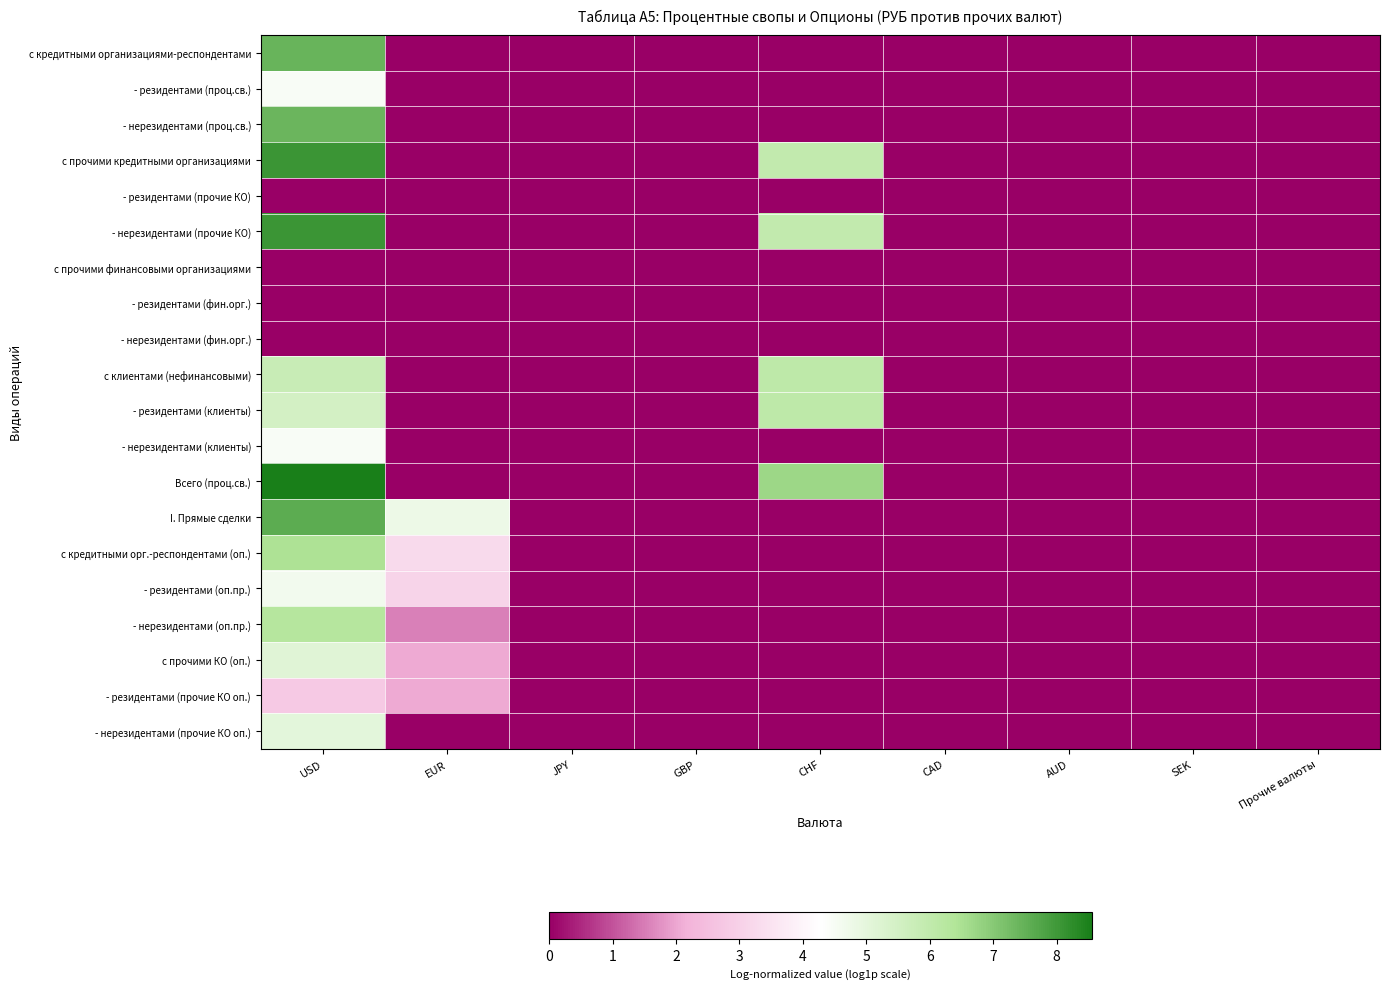

At how many categories does at least one series exceed 6?

2